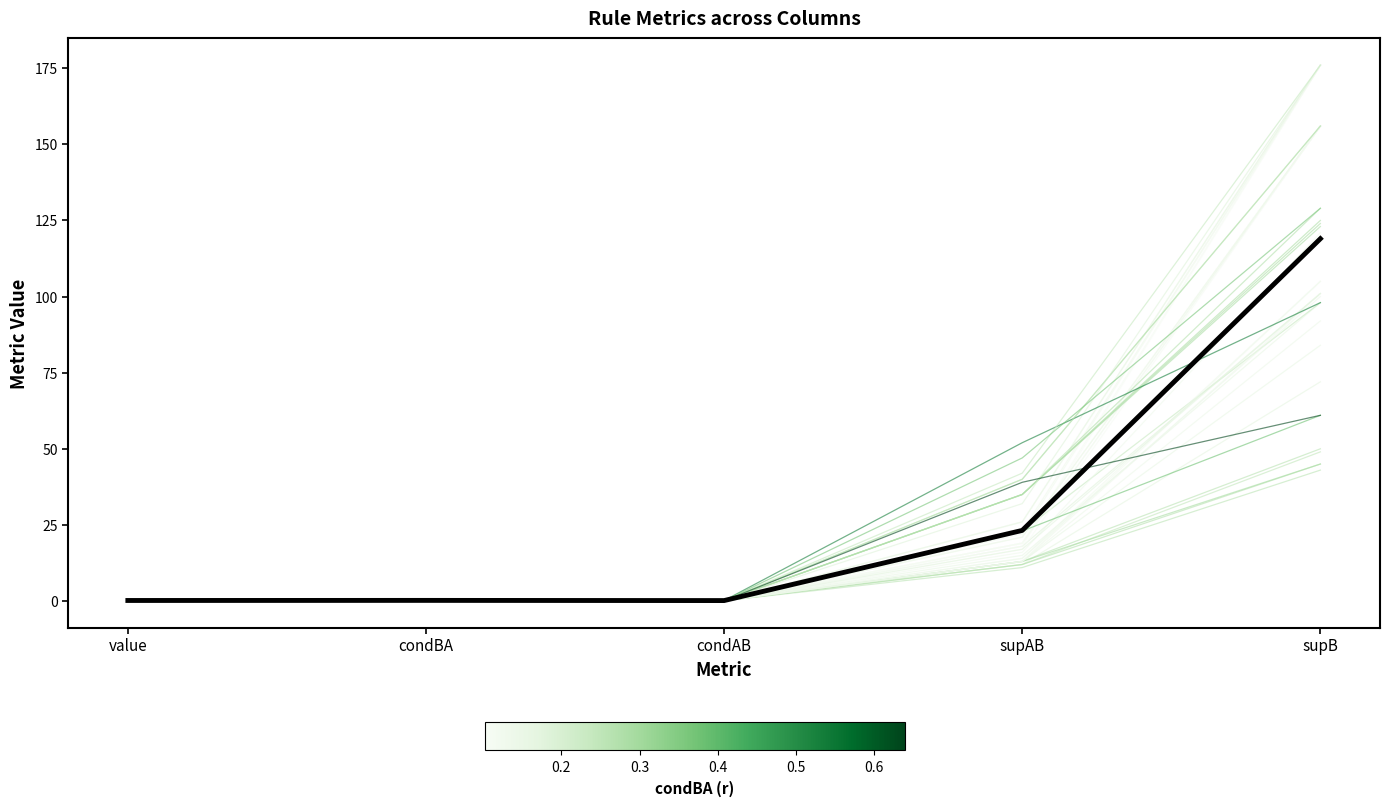

What is the difference between the maximum and second lowest values?

118.8